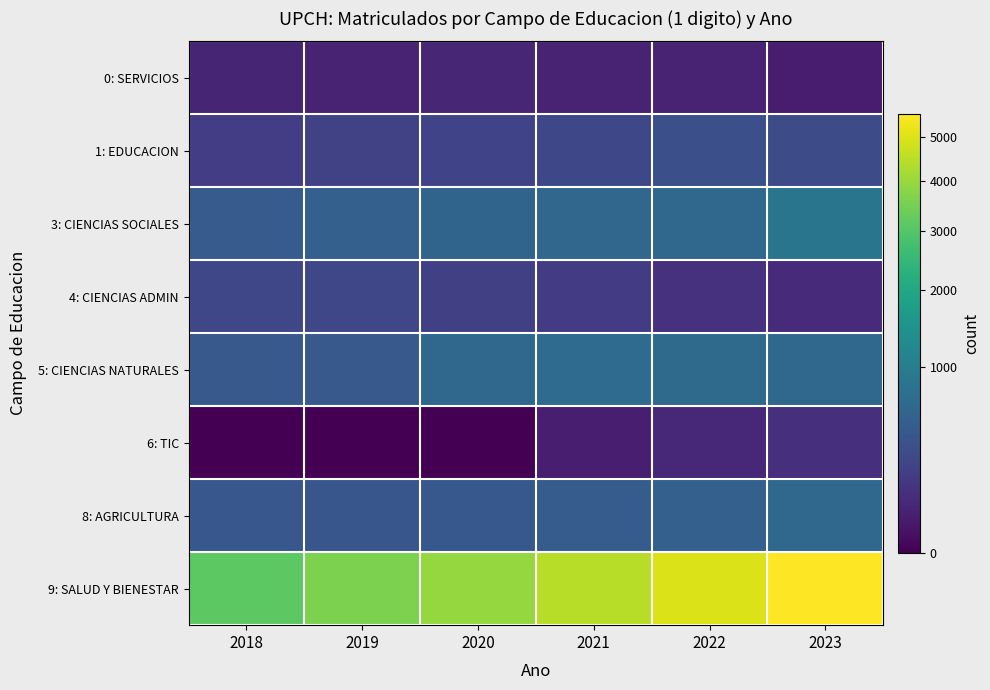

What is the spread (max minus min) of values at 2019?

3575